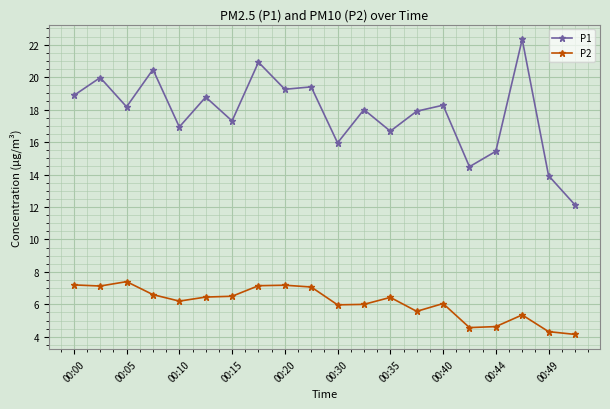

Which series has the widest spread of values?

P1